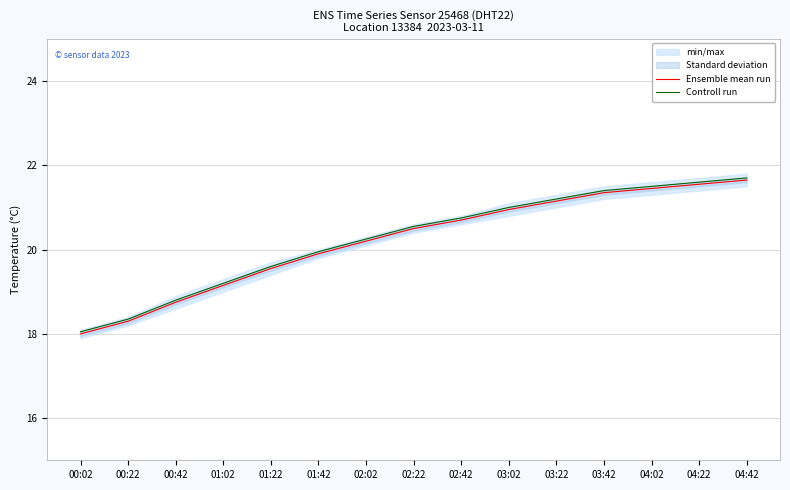

List the labels in order of Controll run value, smallest first.

00:02, 00:22, 00:42, 01:02, 01:22, 01:42, 02:02, 02:22, 02:42, 03:02, 03:22, 03:42, 04:02, 04:22, 04:42